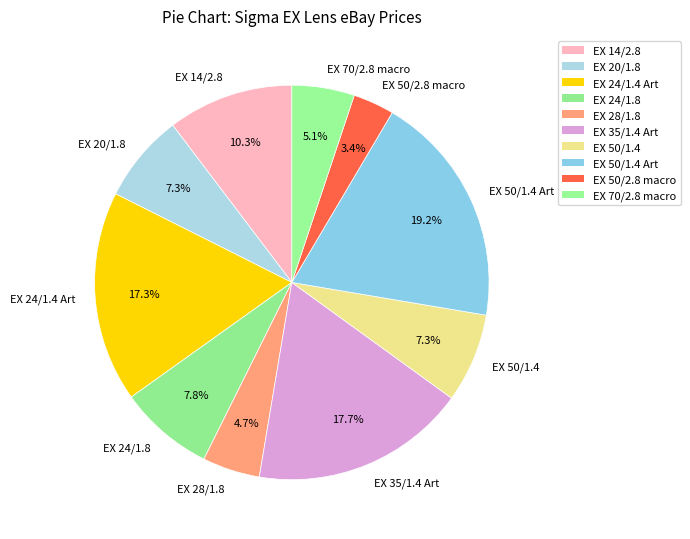

Between EX 70/2.8 macro and EX 50/2.8 macro, which is larger?

EX 70/2.8 macro